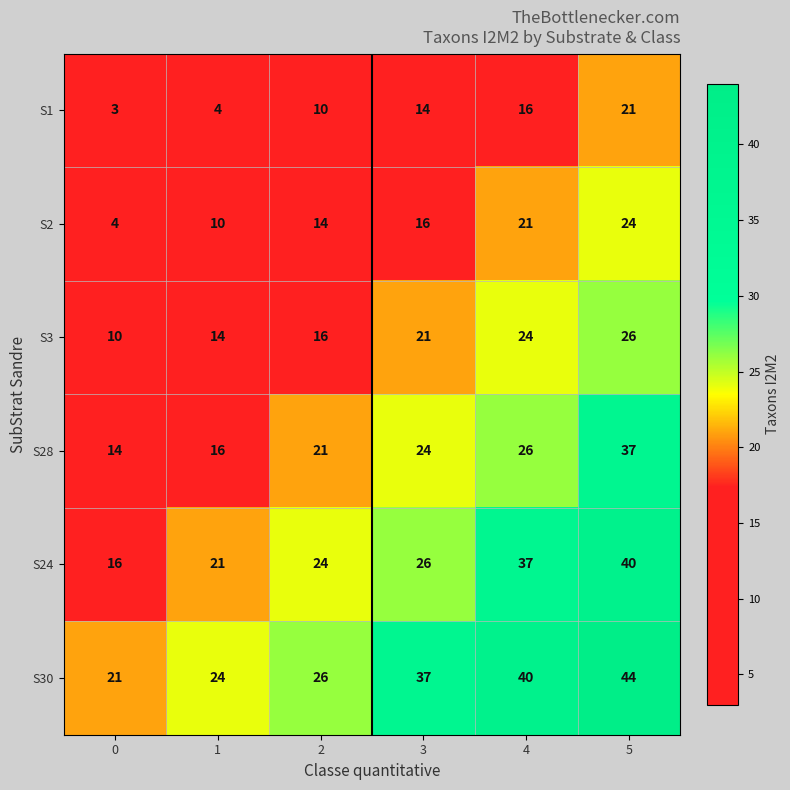

Rank the series by their maximum value, from lowest to highest.

S1, S2, S3, S28, S24, S30